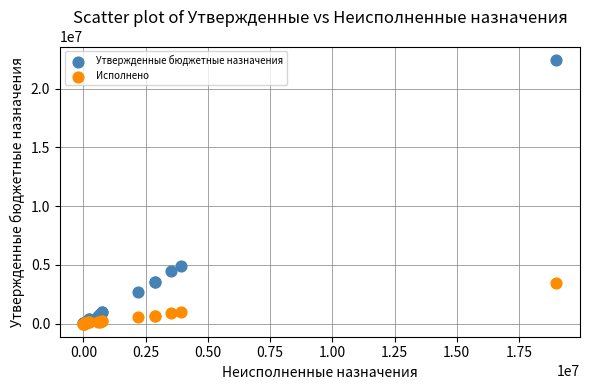

In the Утвержденные бюджетные назначения series, what Y value is closest to 11230206?

4905280.0